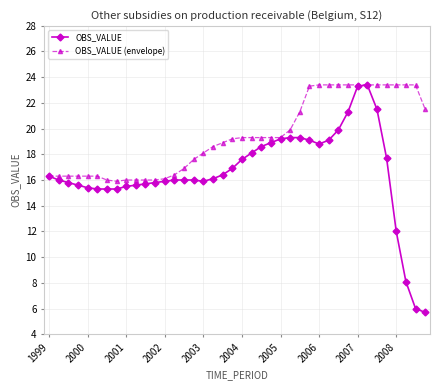

What are all the series names shown in the legend?

OBS_VALUE, OBS_VALUE (envelope)